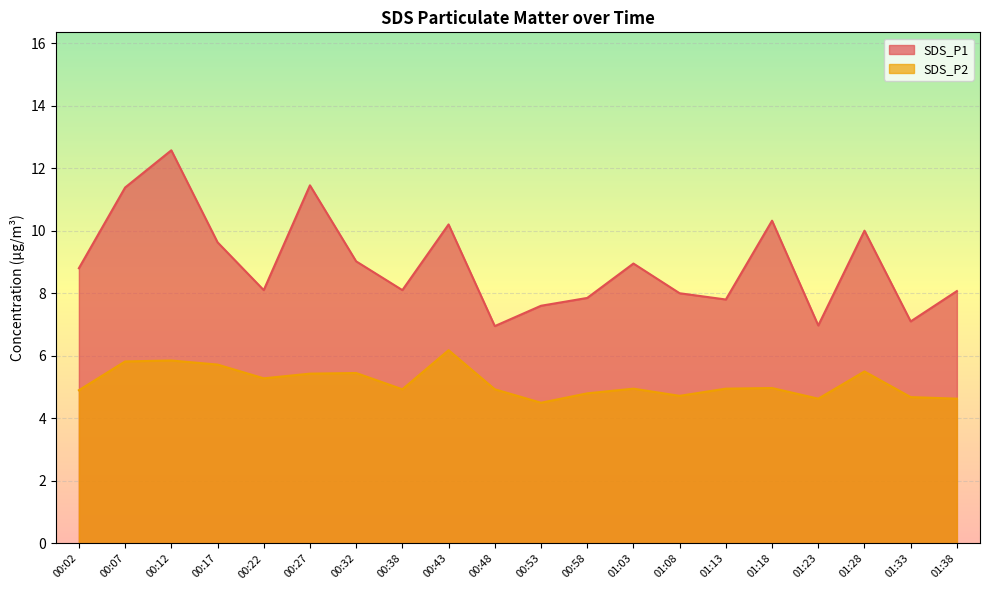

Does the chart display data point markers on the line(s)?

No